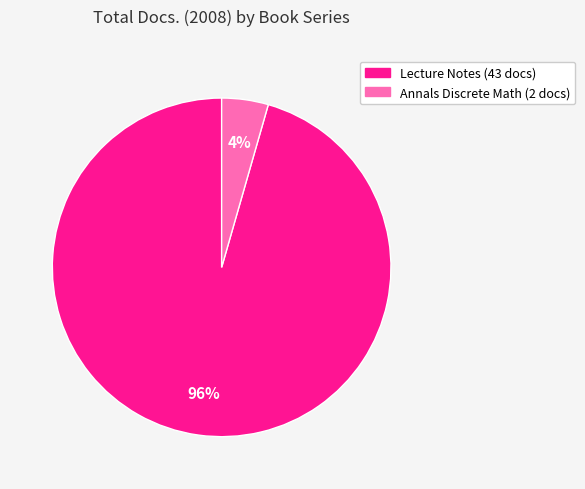

To the nearest percent, what is the average slice percentage?

50%